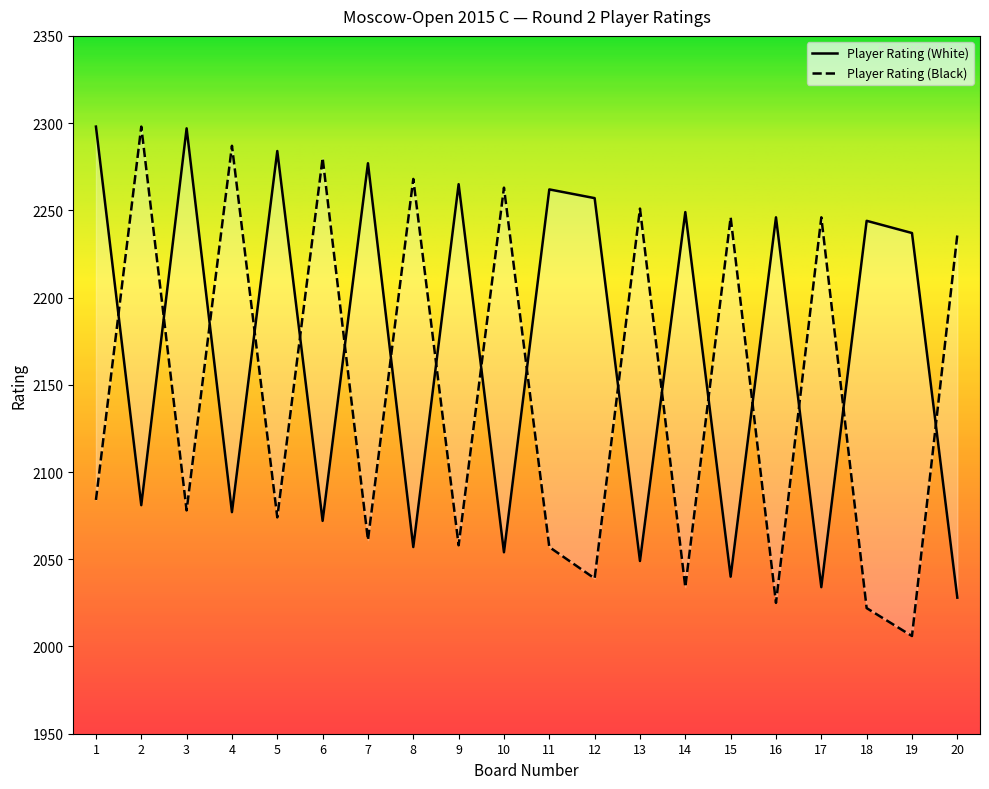

Reading left to right, transcribe all the data shown in this chart.

Player Rating (White): 2298	2081	2297	2077	2284	2072	2277	2057	2265	2054	2262	2257	2049	2249	2040	2246	2034	2244	2237	2028
Player Rating (Black): 2084	2298	2078	2287	2074	2280	2061	2268	2058	2263	2057	2039	2251	2034	2246	2025	2246	2022	2006	2236